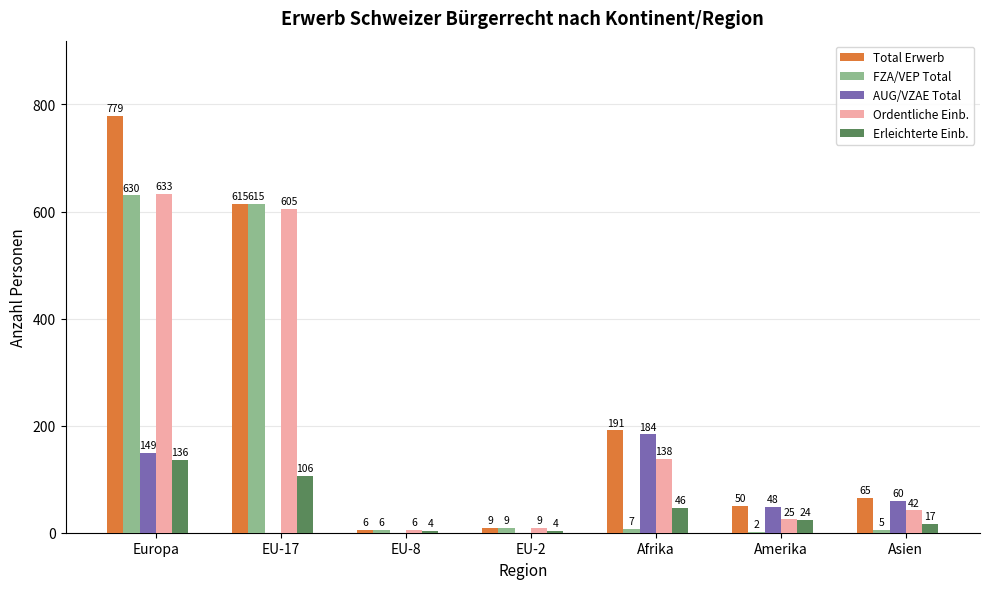

Reading left to right, list all the values displayed in this chart.

Total Erwerb: Europa=779	EU-17=615	EU-8=6	EU-2=9	Afrika=191	Amerika=50	Asien=65
FZA/VEP Total: Europa=630	EU-17=615	EU-8=6	EU-2=9	Afrika=7	Amerika=2	Asien=5
AUG/VZAE Total: Europa=149	EU-17=0	EU-8=0	EU-2=0	Afrika=184	Amerika=48	Asien=60
Ordentliche Einb.: Europa=633	EU-17=605	EU-8=6	EU-2=9	Afrika=138	Amerika=25	Asien=42
Erleichterte Einb.: Europa=136	EU-17=106	EU-8=4	EU-2=4	Afrika=46	Amerika=24	Asien=17